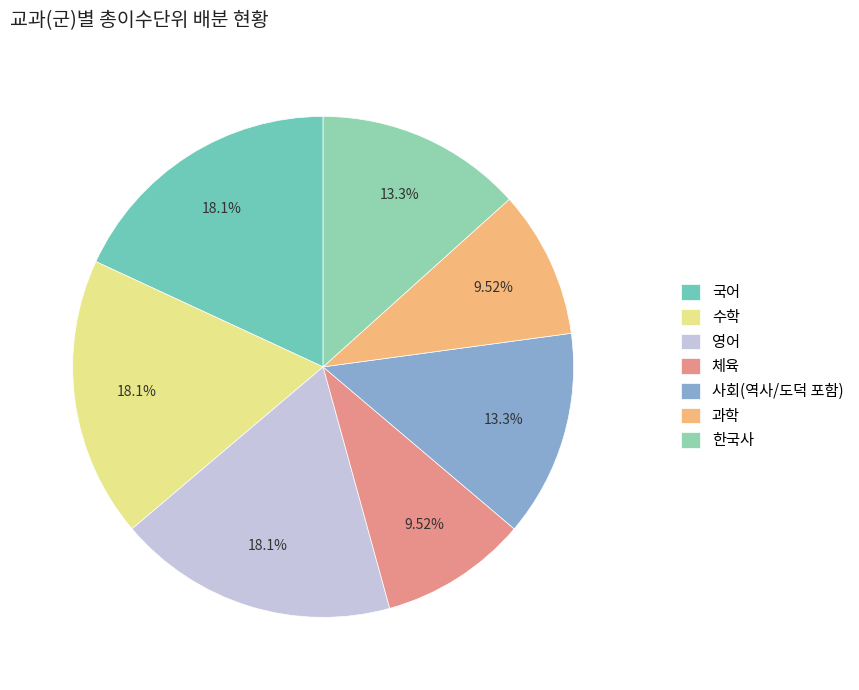

True or false: 사회(역사/도덕 포함) accounts for 13% of the total.

True